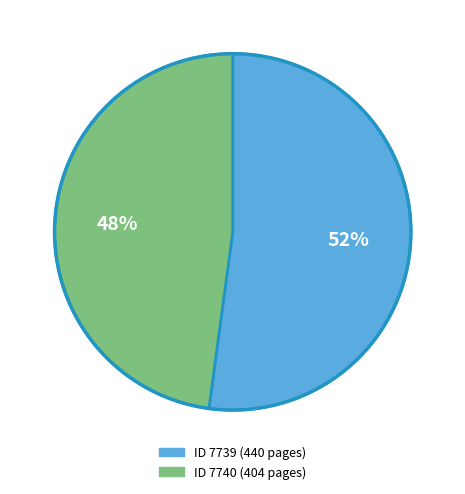

Count the number of slices in the pie.

2